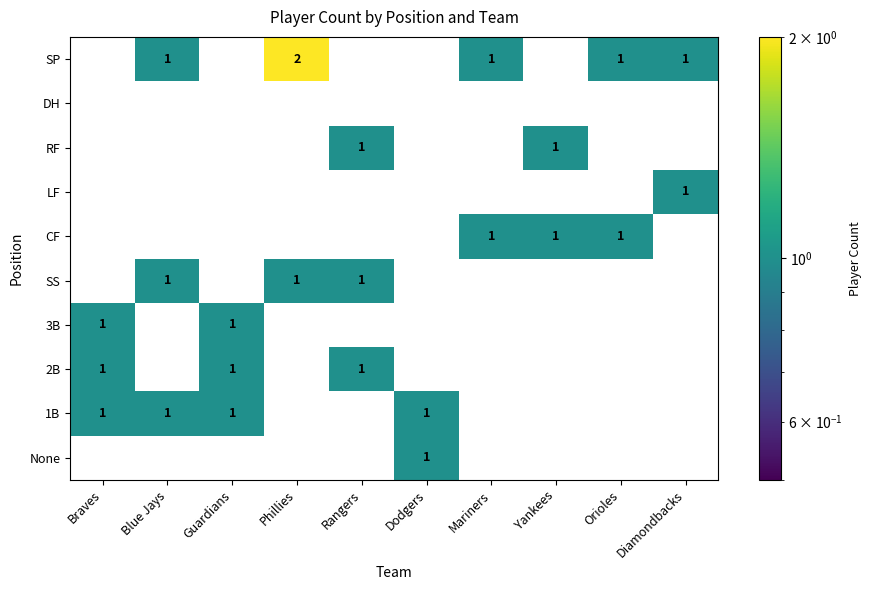

How many distinct data groups are displayed?

10